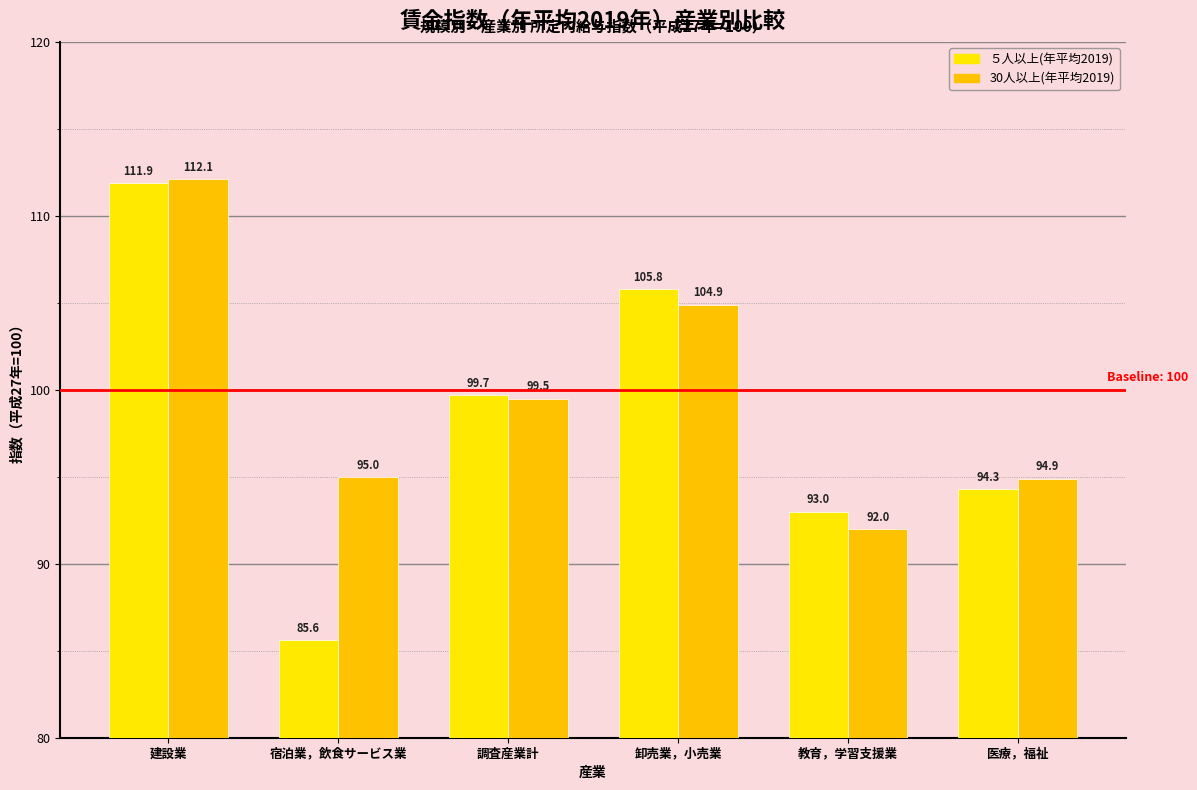

Which series has the largest range (max minus min)?

５人以上(年平均2019)